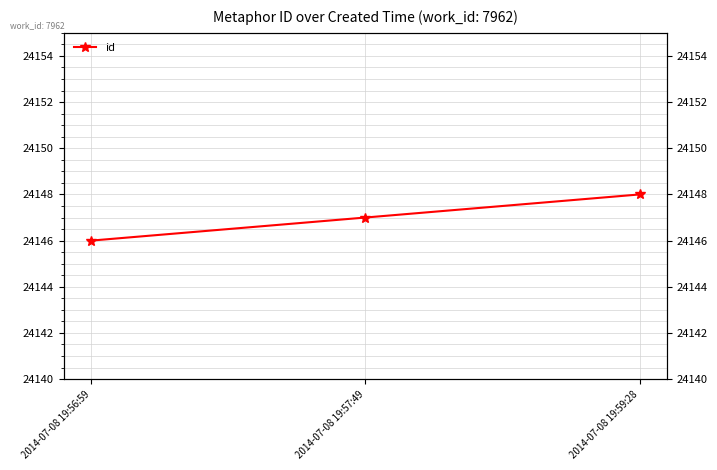

What is the change in value from 2014-07-08 19:56:59 to 2014-07-08 19:57:49?

+1